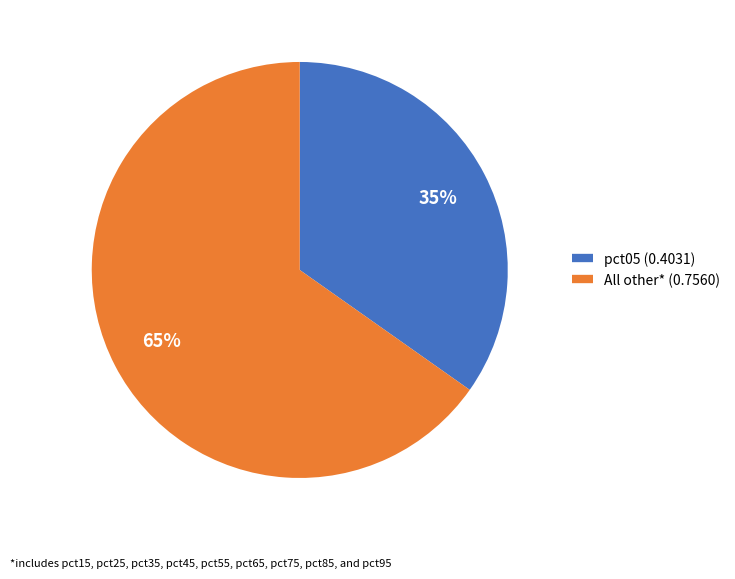

To the nearest percent, what is the average slice percentage?

50%